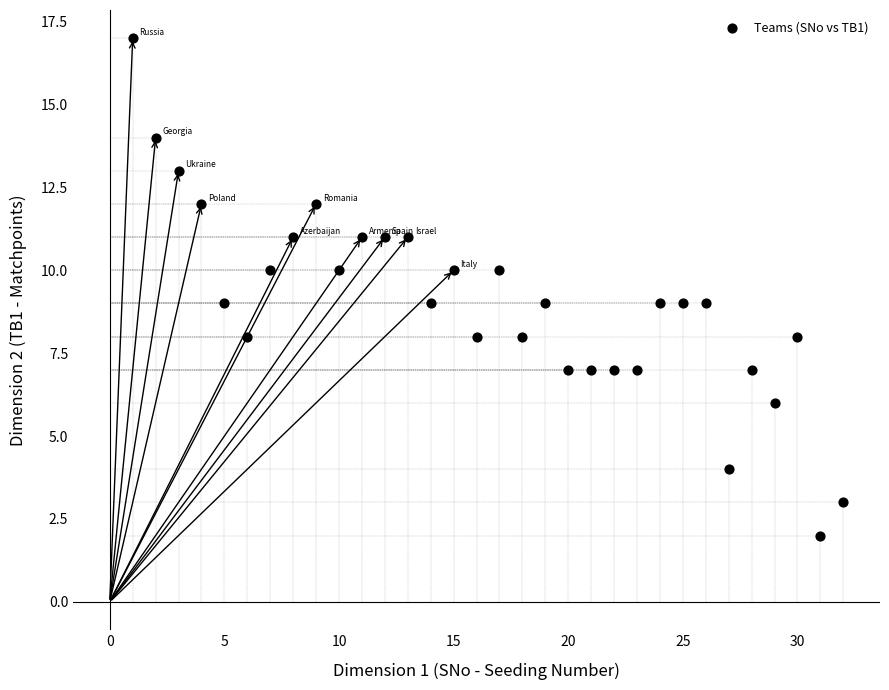

What is the range of Y values (max minus min)?

15